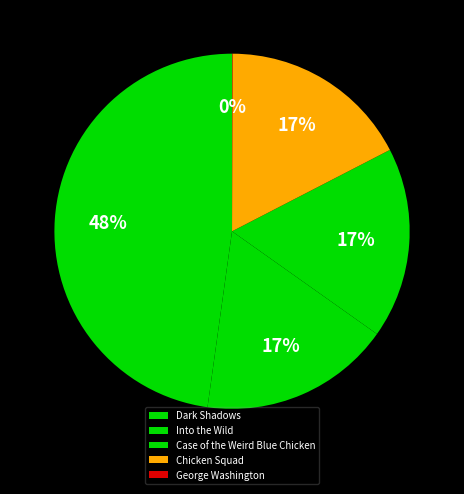

Which category has the biggest portion of the pie?

Dark Shadows